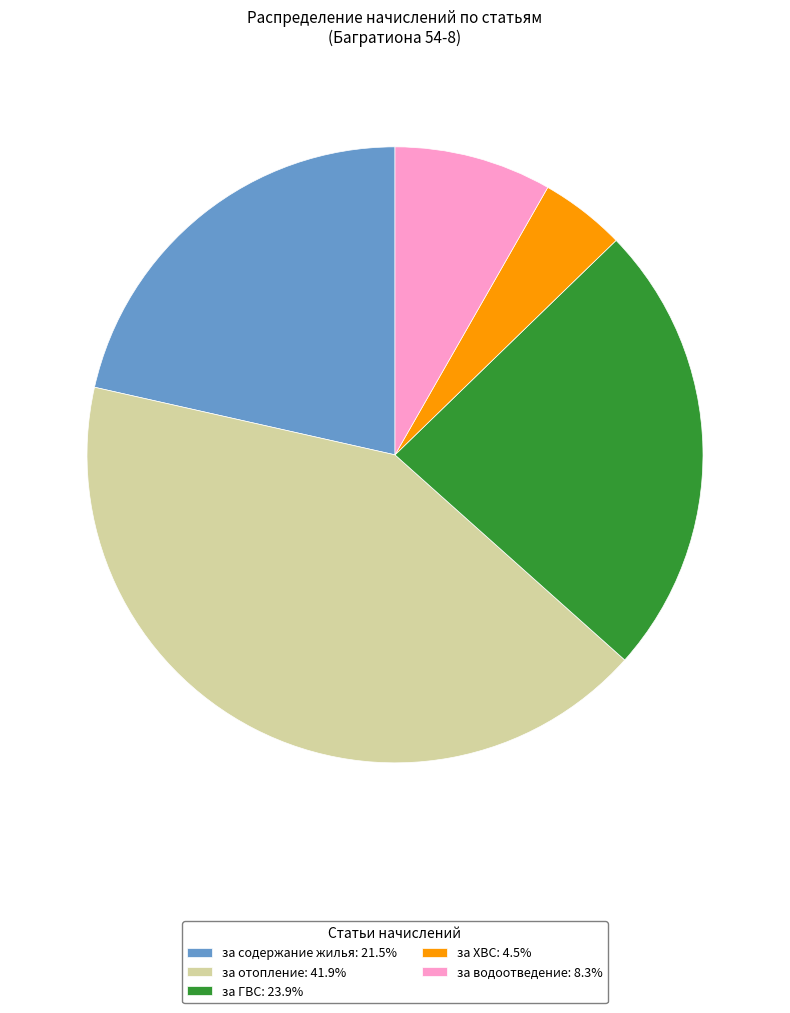

Is there any slice that represents more than half of the pie?

No